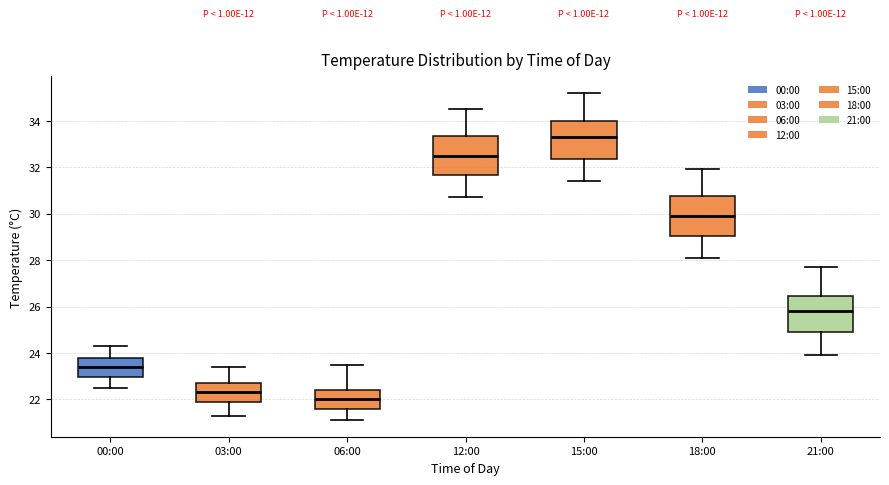

Which box has the lowest median line?

06:00